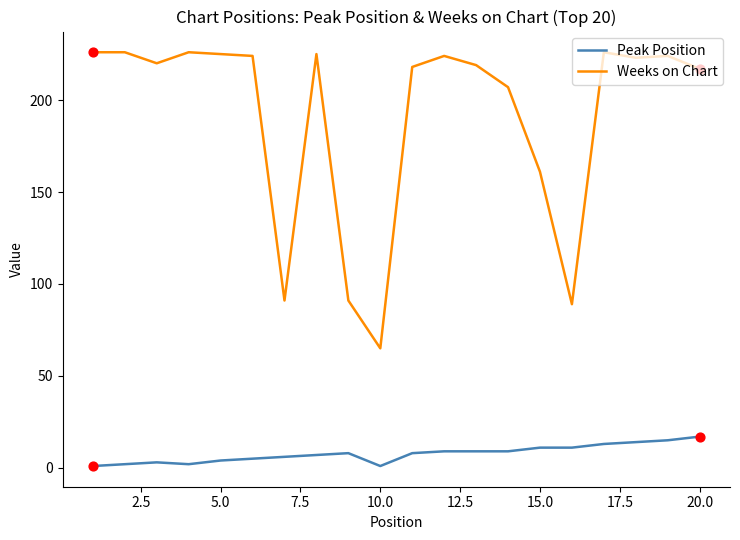

Which series has the widest spread of values?

Weeks on Chart